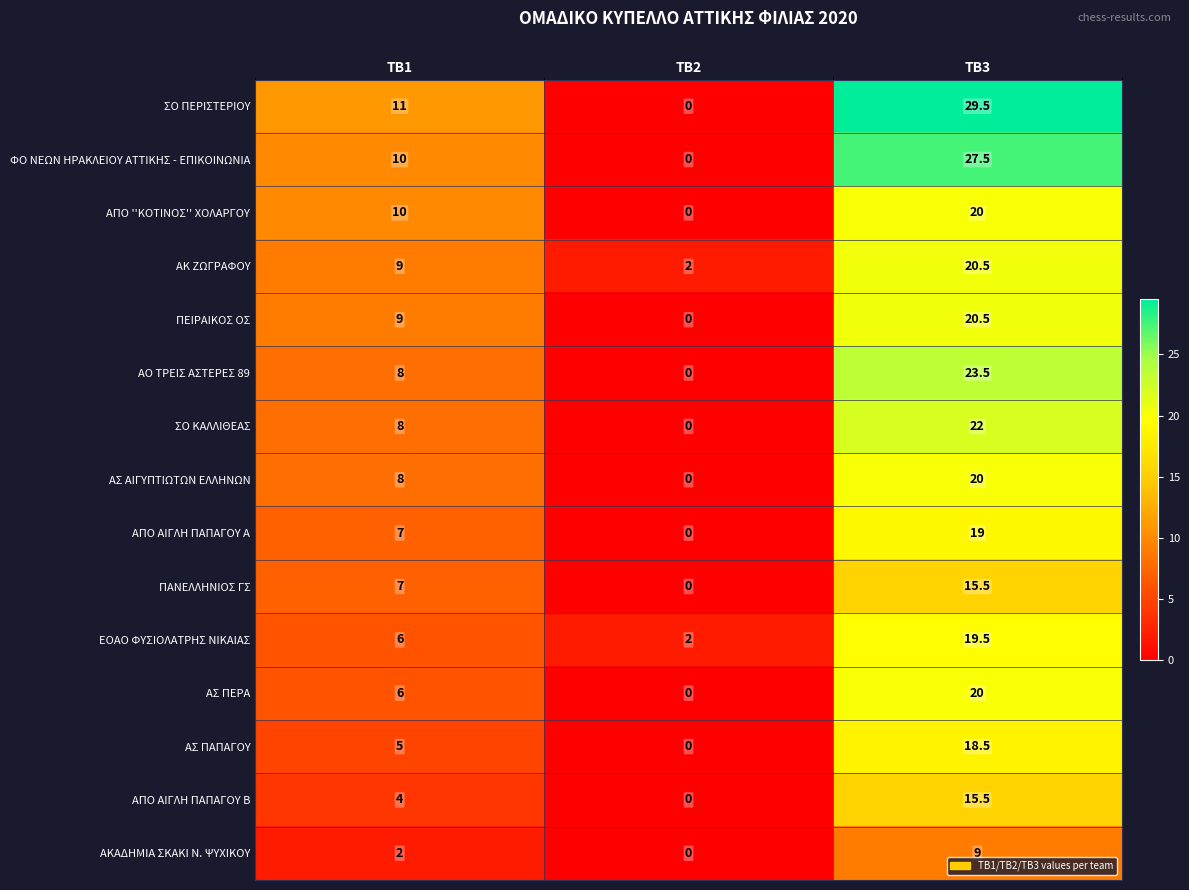

At how many categories does at least one series exceed 14?

1